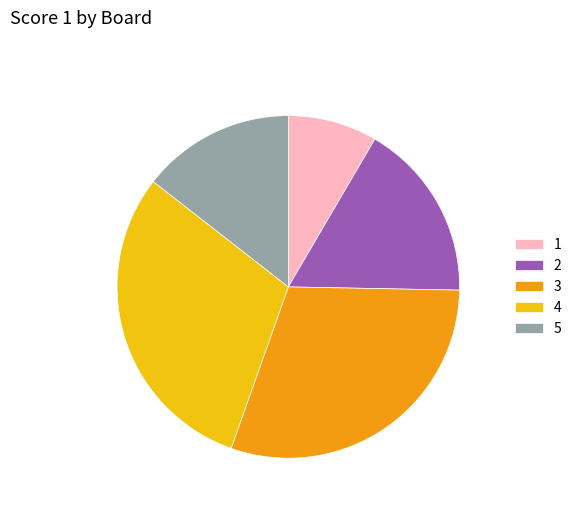

The 4 slice represents 40% of the pie. True or false?

False